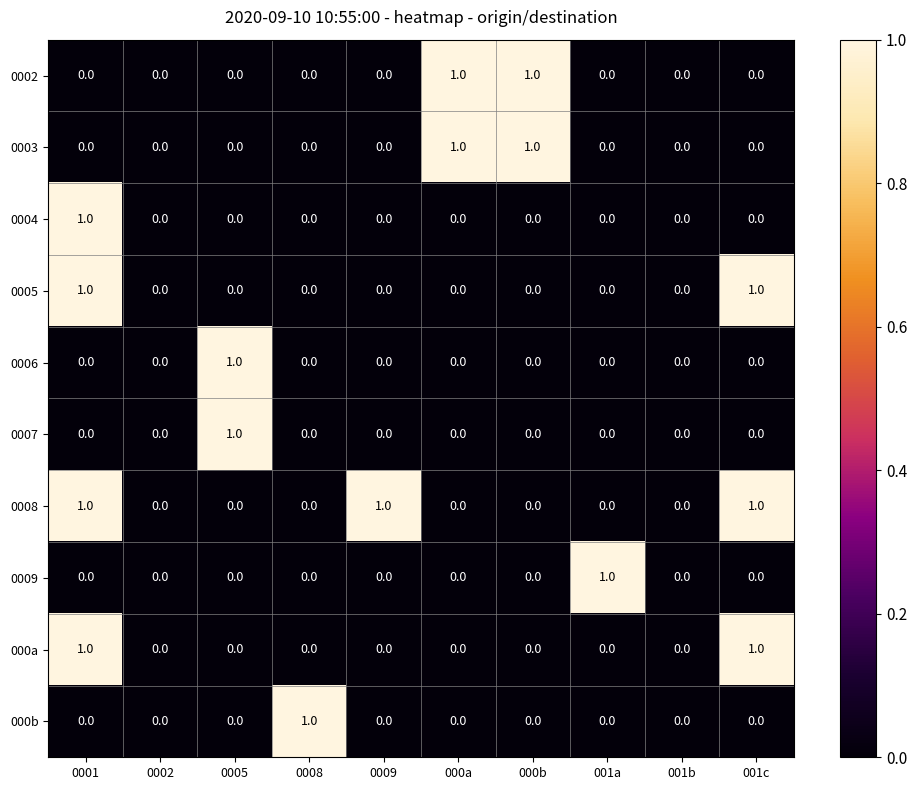

The value of 0005 at 001b is -1. True or false?

False